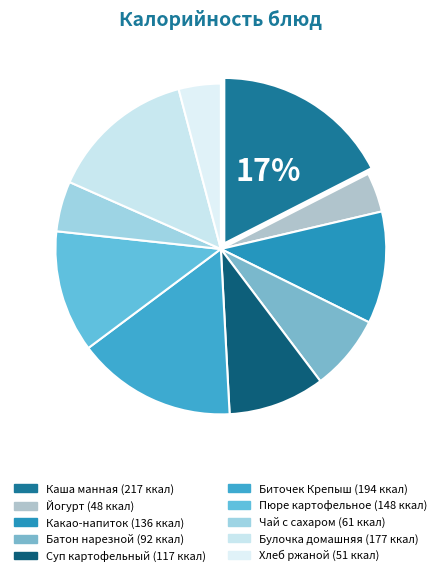

What is the ratio of the value at Булочка домашняя to the value at Йогурт?

3.7